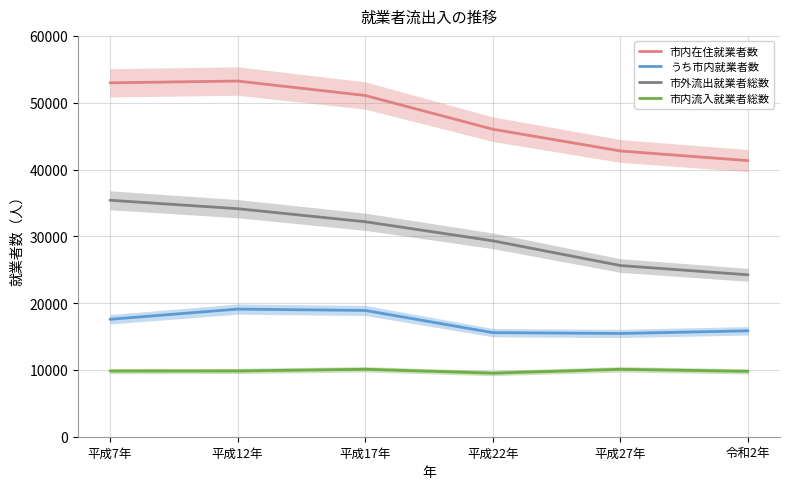

What is the minimum value shown in the chart?

9513